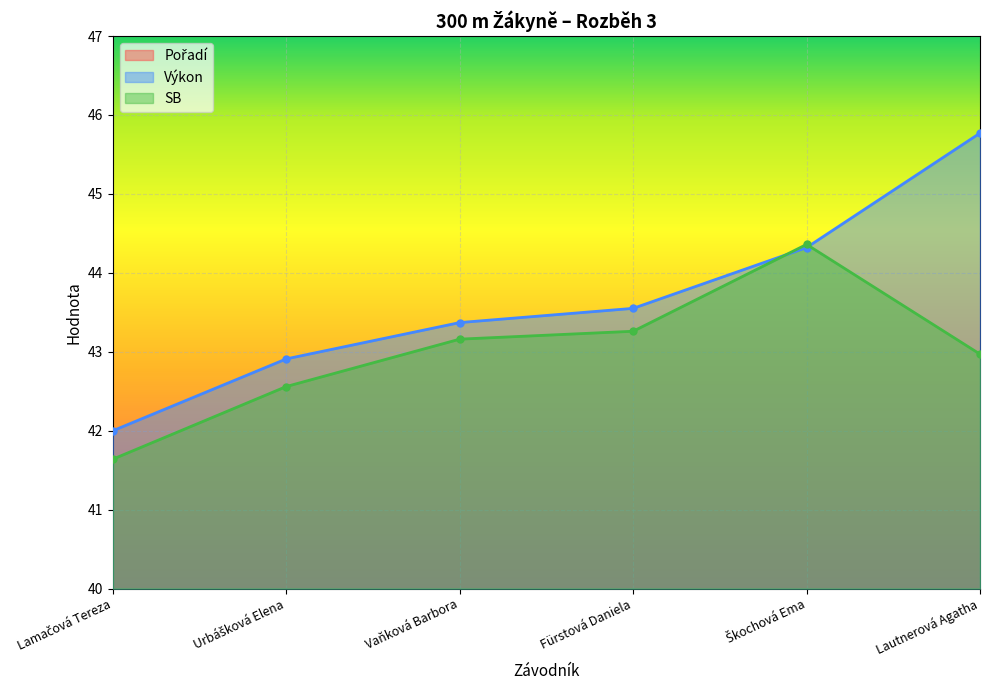

How many lines are shown in the chart?

3